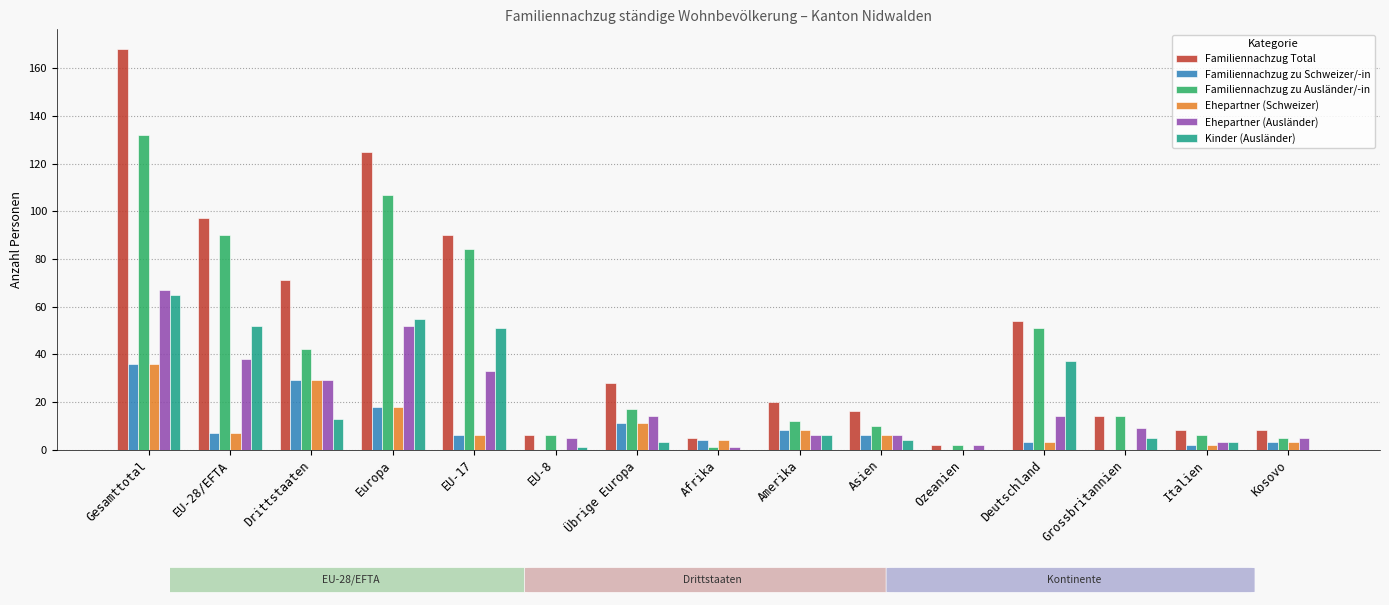

Reading left to right, transcribe all the data shown in this chart.

Familiennachzug Total: 168	97	71	125	90	6	28	5	20	16	2	54	14	8	8
Familiennachzug zu Schweizer/-in: 36	7	29	18	6	0	11	4	8	6	0	3	0	2	3
Familiennachzug zu Ausländer/-in: 132	90	42	107	84	6	17	1	12	10	2	51	14	6	5
Ehepartner (Schweizer): 36	7	29	18	6	0	11	4	8	6	0	3	0	2	3
Ehepartner (Ausländer): 67	38	29	52	33	5	14	1	6	6	2	14	9	3	5
Kinder (Ausländer): 65	52	13	55	51	1	3	0	6	4	0	37	5	3	0